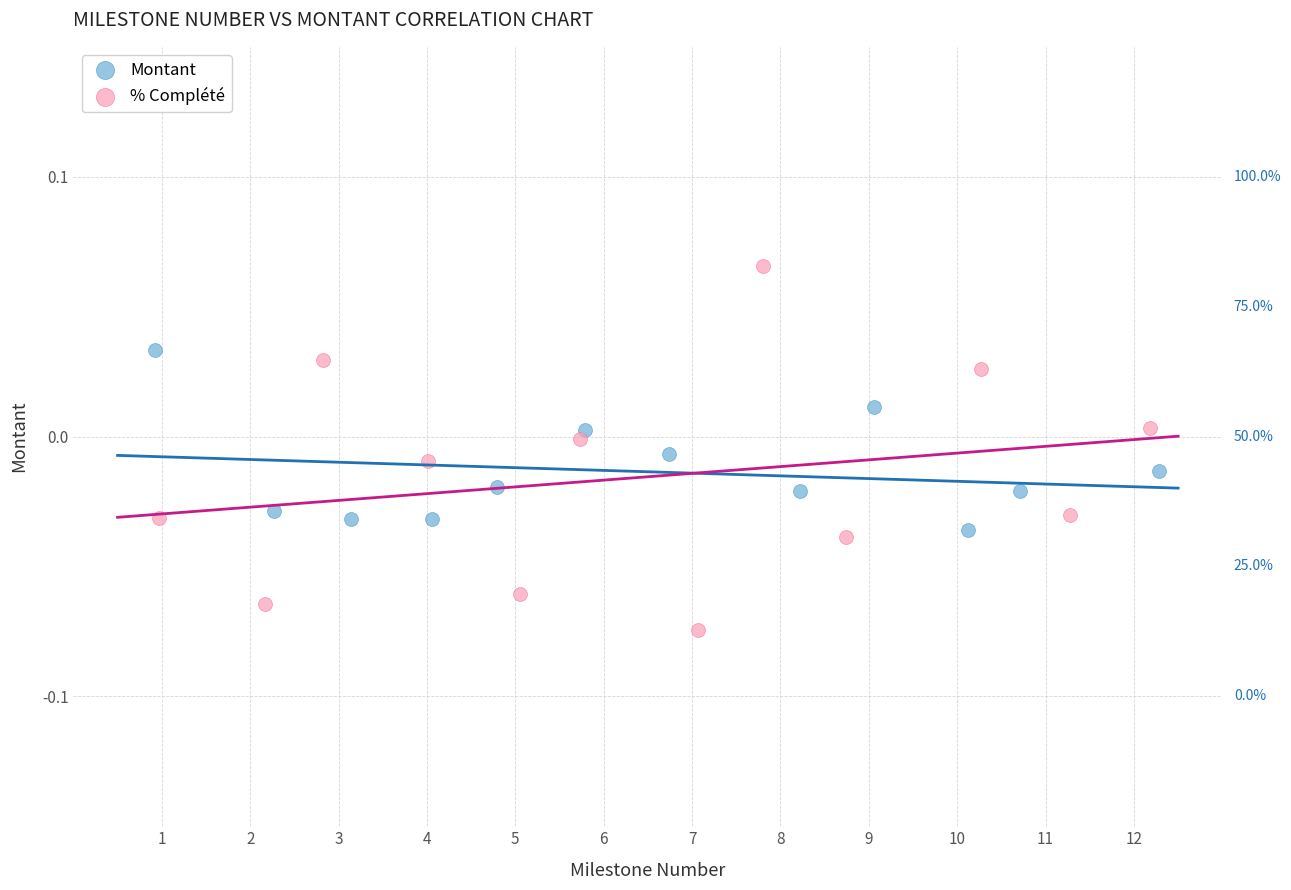

Which series has the widest spread of Y values?

% Complété